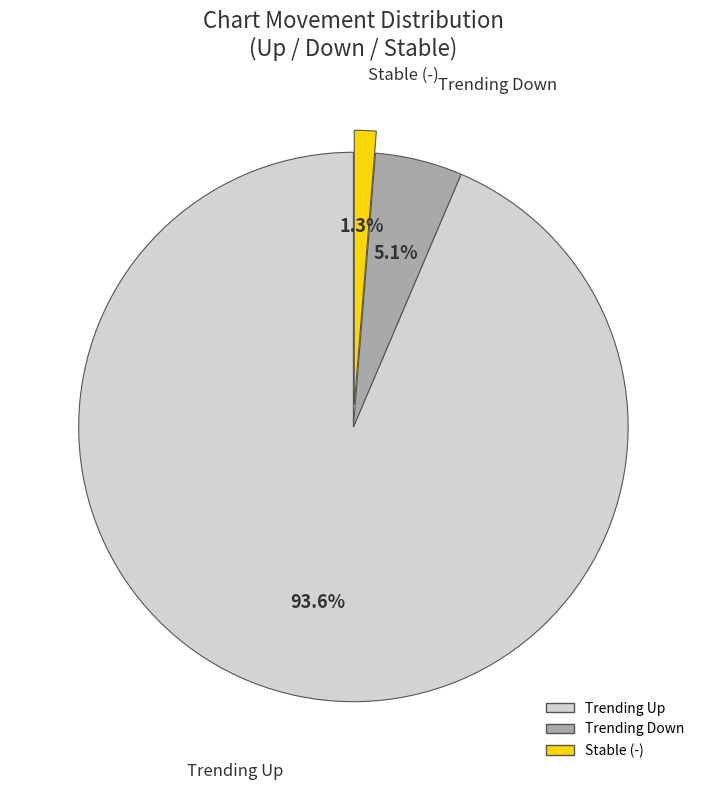

Is there any slice that represents more than half of the pie?

Yes